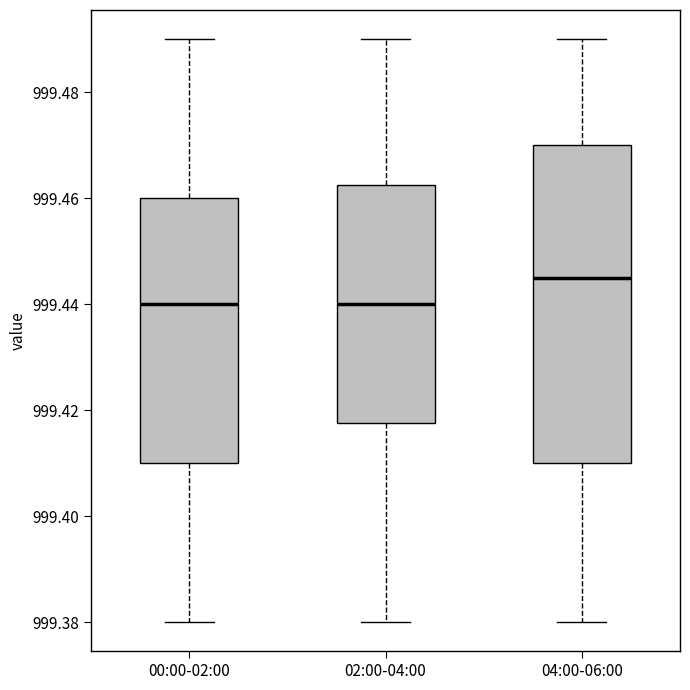

Reading left to right, transcribe this box plot: for each box, give where its median line is, the range the box spans, and where its two whiskers end, as read against the y-axis. The values are not printed on the chart, so give them approximately, as read against the axis.

00:00-02:00: median 999.440, box 999.410 to 999.460, whiskers 999.380 to 999.490
02:00-04:00: median 999.440, box 999.418 to 999.462, whiskers 999.380 to 999.490
04:00-06:00: median 999.446, box 999.410 to 999.470, whiskers 999.380 to 999.490